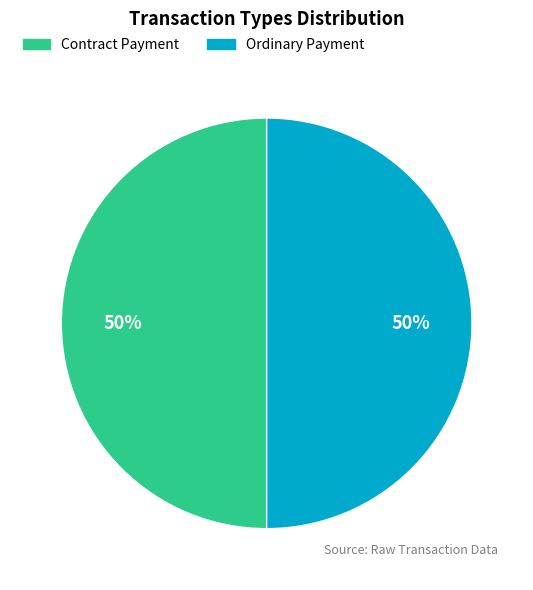

To the nearest percent, what is the average slice percentage?

50%